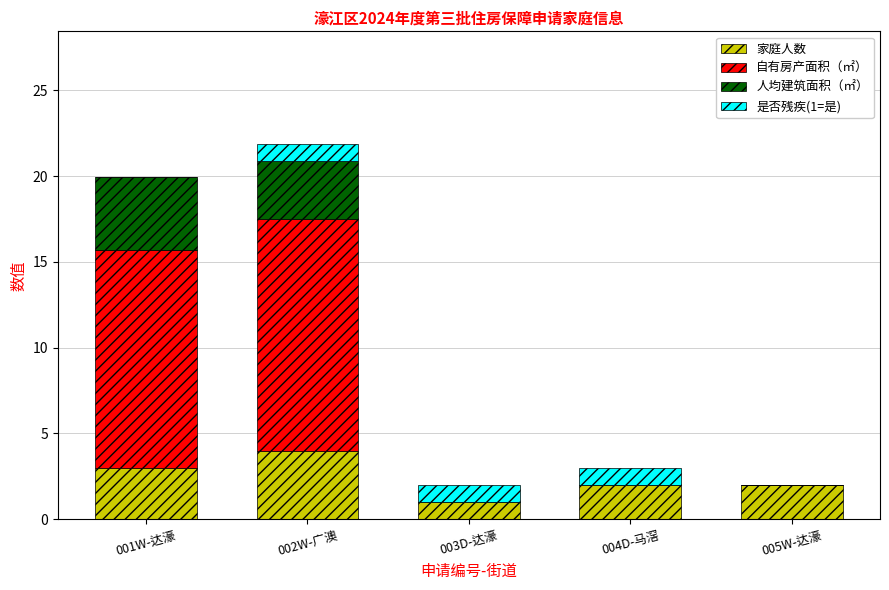

The value of 家庭人数 at 003D-达濠 is 1.0. True or false?

True